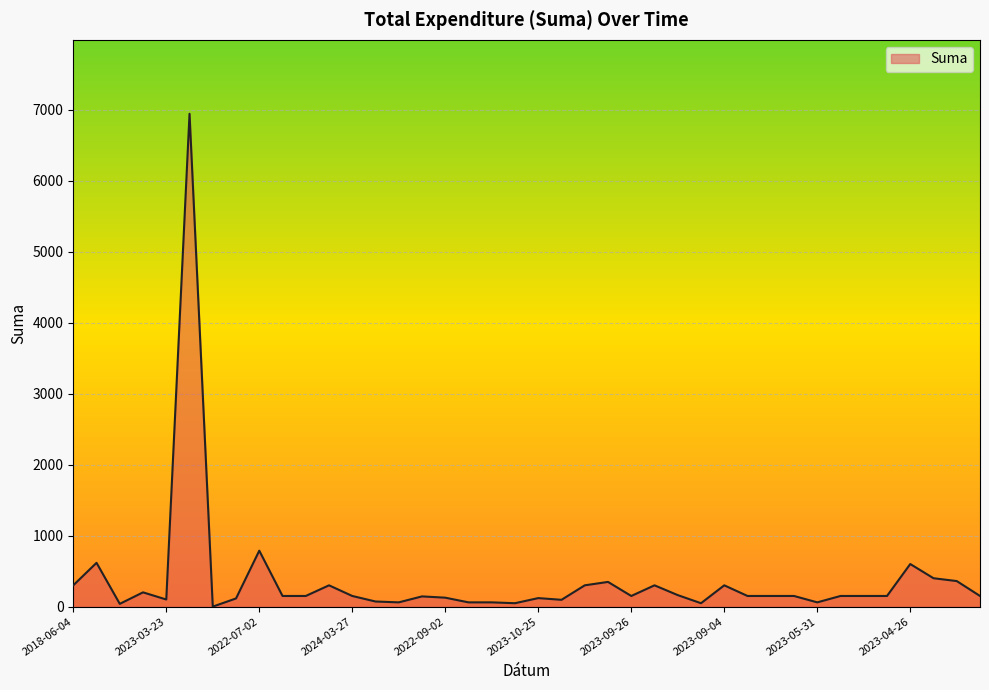

What is the difference between the maximum and minimum values?

6942.0